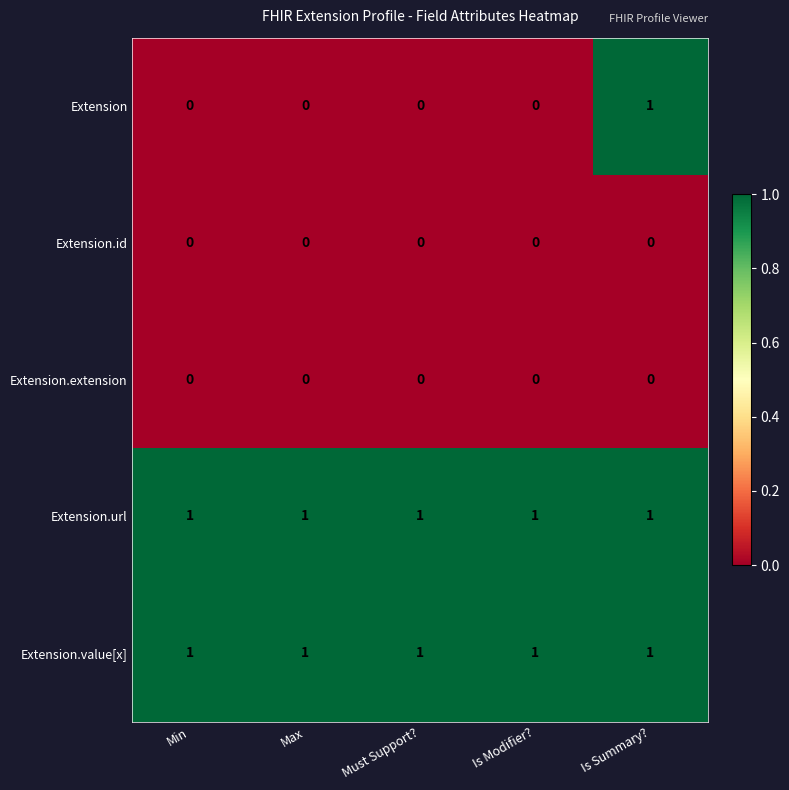

Which series has the widest spread of values?

Extension